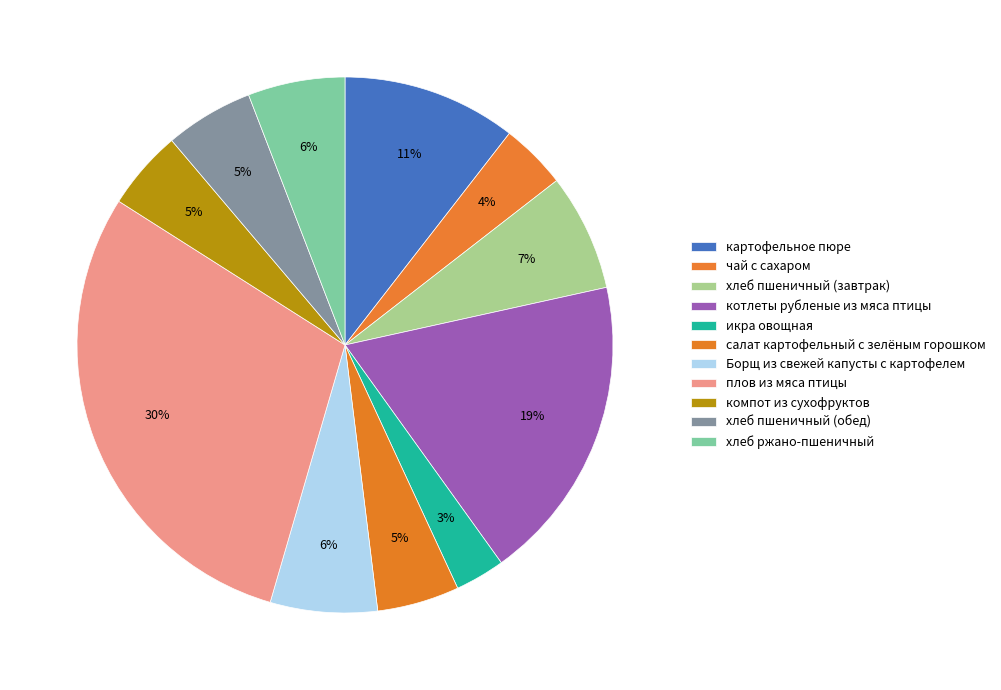

Is it true that чай с сахаром is 1% of the pie?

False